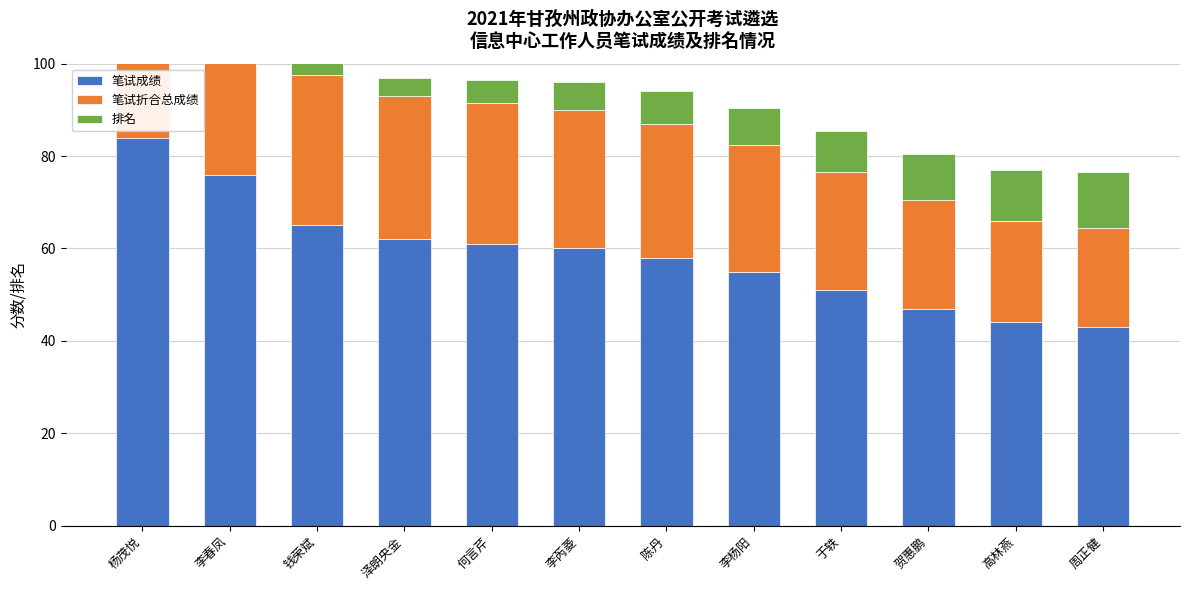

What is the label of the 1st bar from the left?

杨茂悦